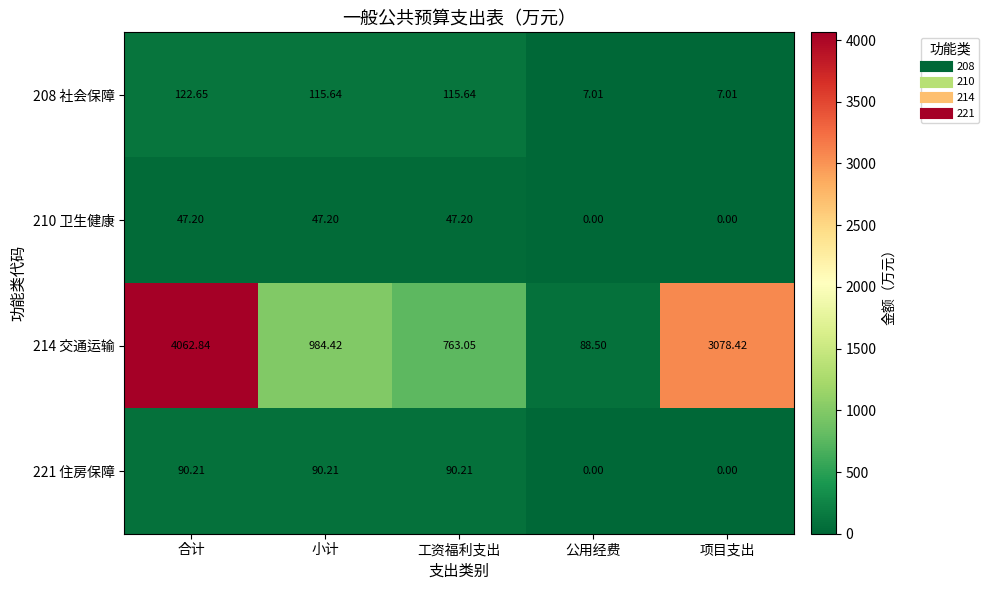

At which label does 214 交通运输 reach its peak?

合计